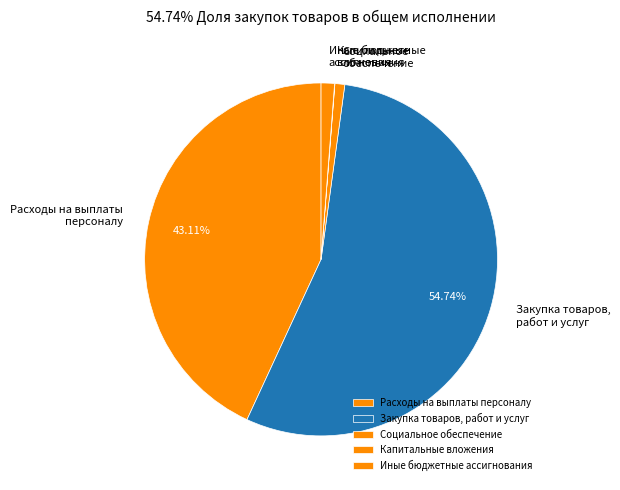

Which slice is the largest?

Закупка товаров, работ и услуг